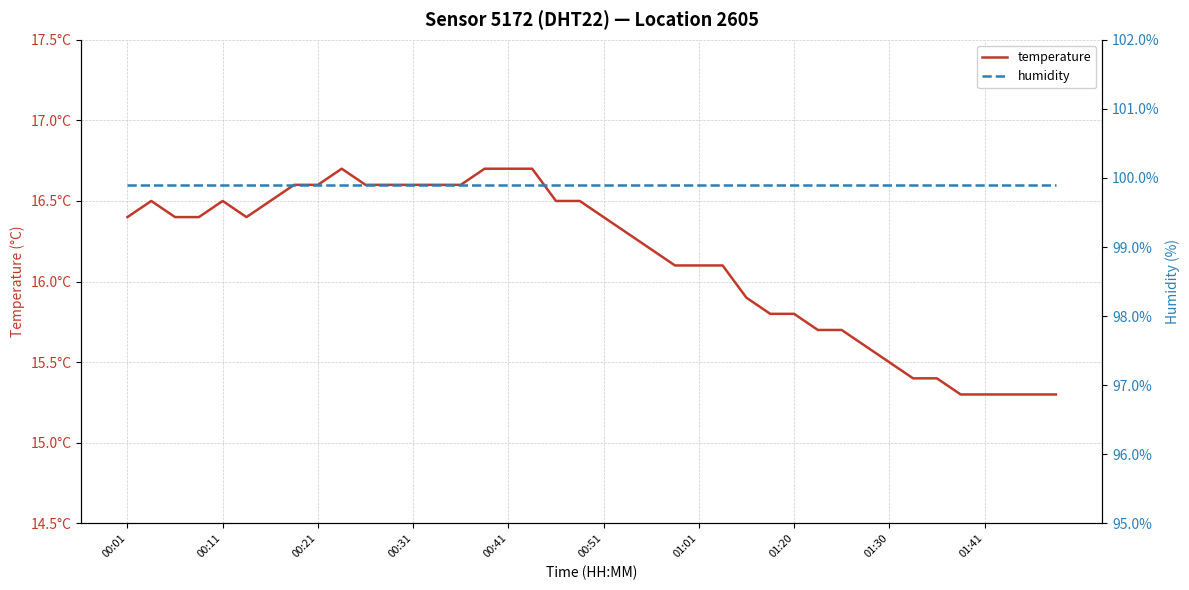

What position from the right is 11?

29